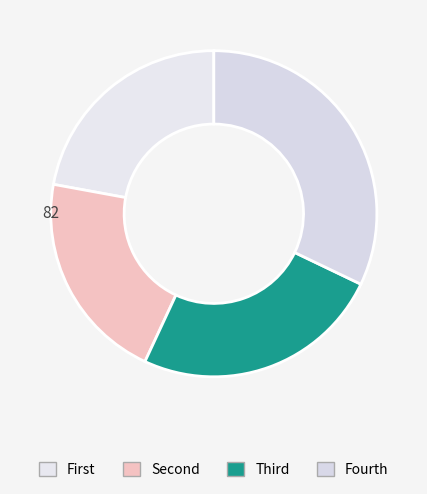

How many slices are in this pie chart?

4